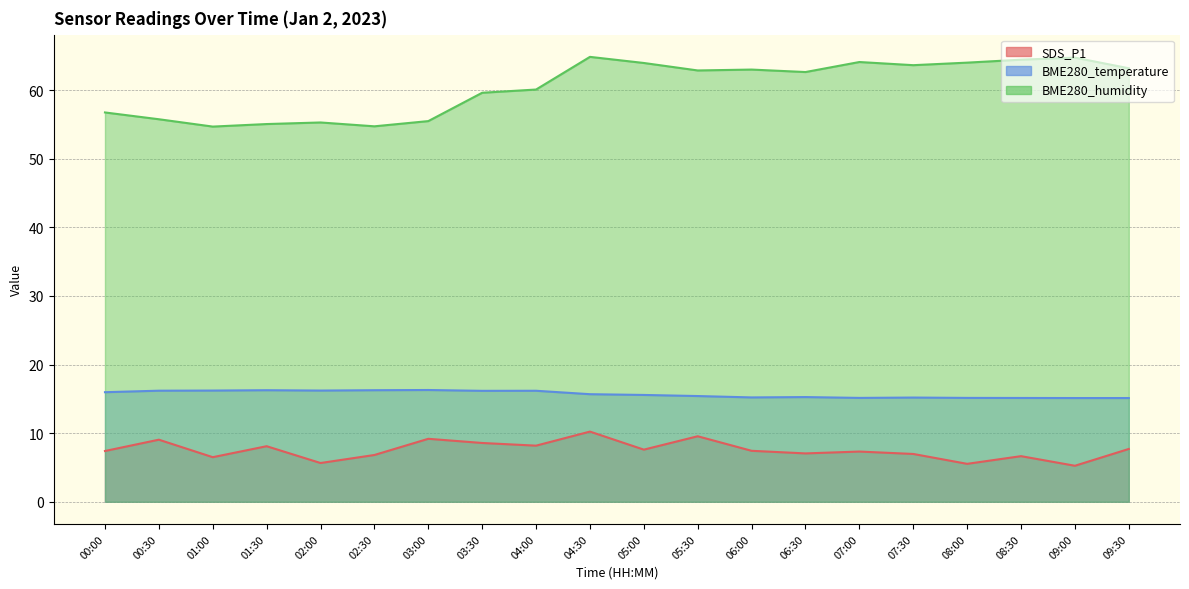

True or false: BME280_humidity and SDS_P1 cross at least once.

False